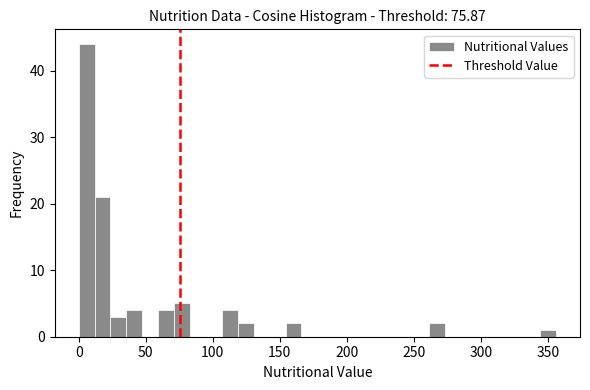

Read against the x-axis, roughly where is the centre of the tallest bar?

5